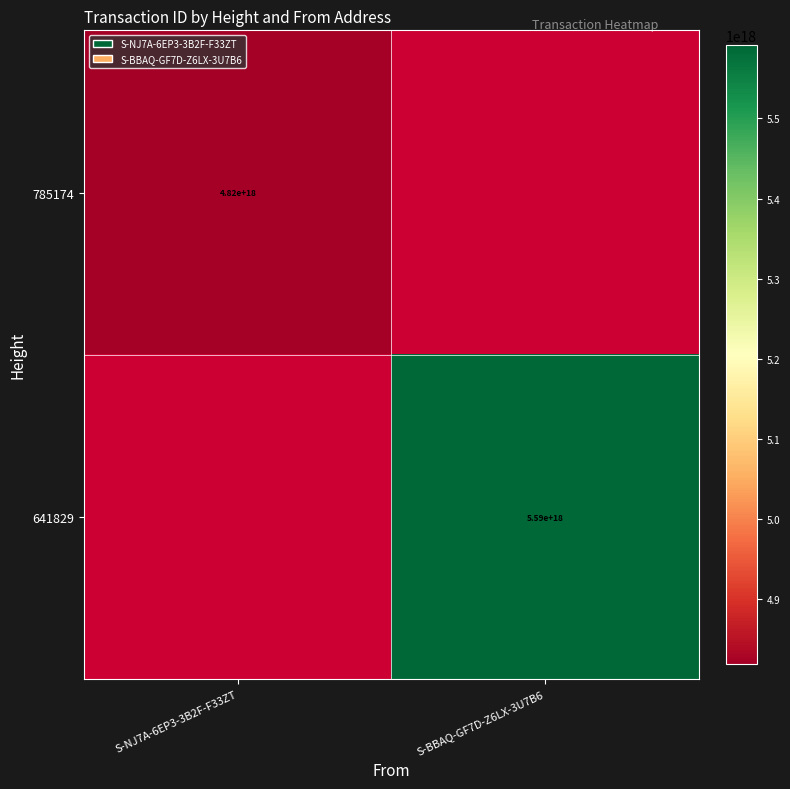

Which category has the lowest value across all series?

S-NJ7A-6EP3-3B2F-F33ZT